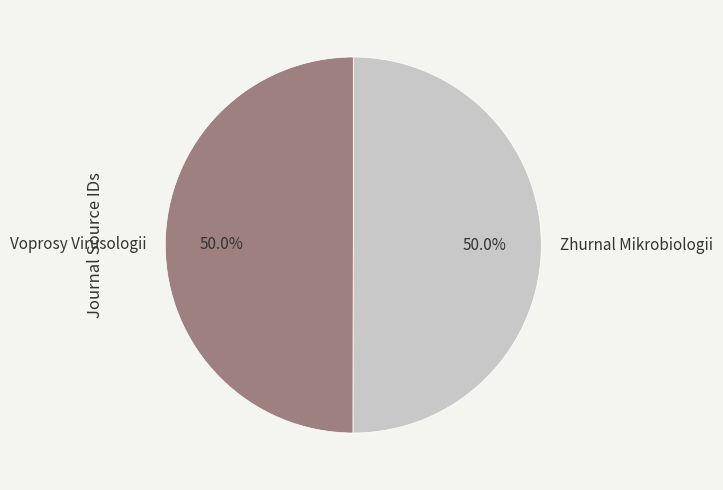

Approximately how many times larger is the value at Zhurnal Mikrobiologii compared to Voprosy Virusologii?

1.0